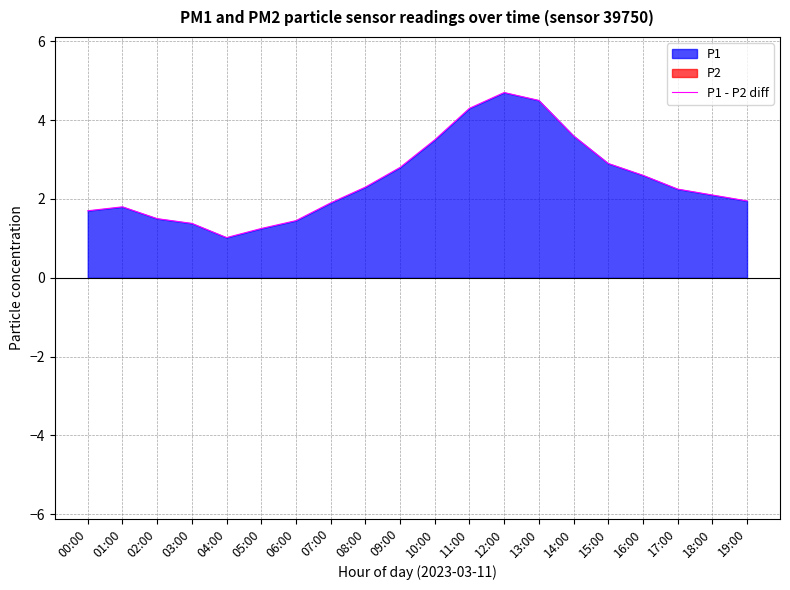

The chart shows a value of 3.0 at 00:00. True or false?

False